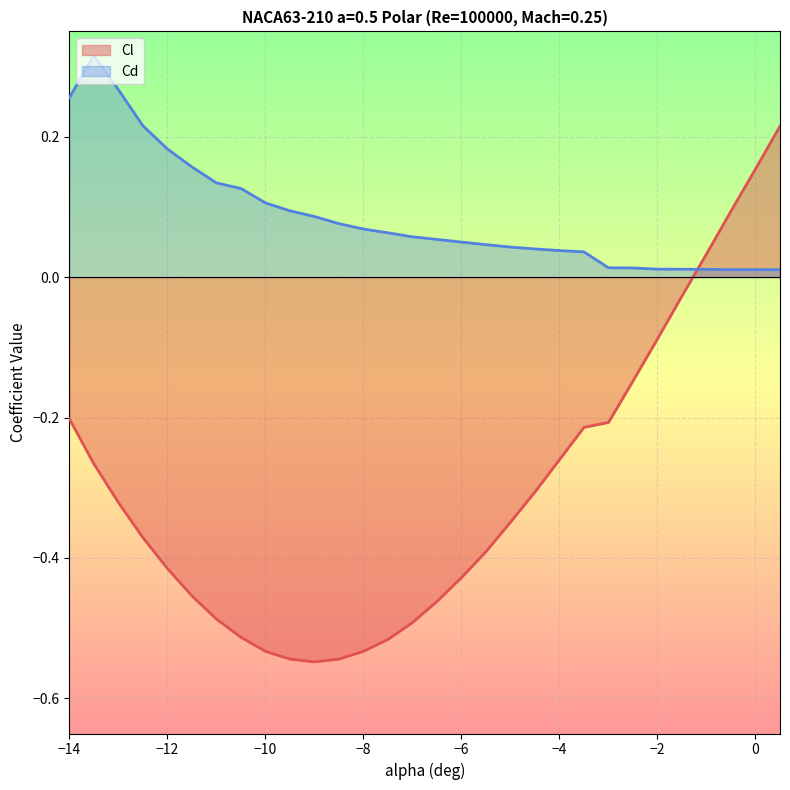

What are all the series names shown in the legend?

Cl, Cd